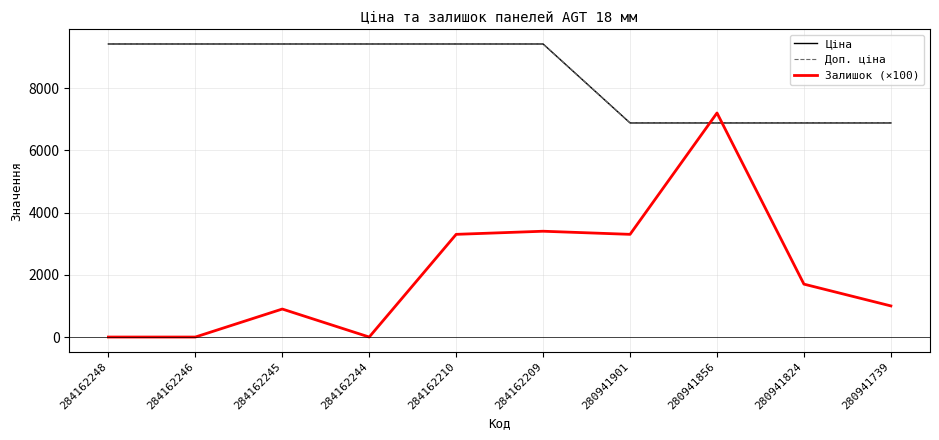

Is this an area chart (filled region under the line)?

No